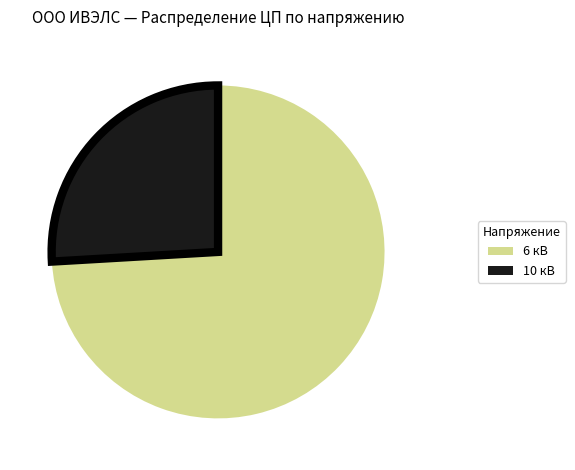

Which category has the biggest portion of the pie?

6